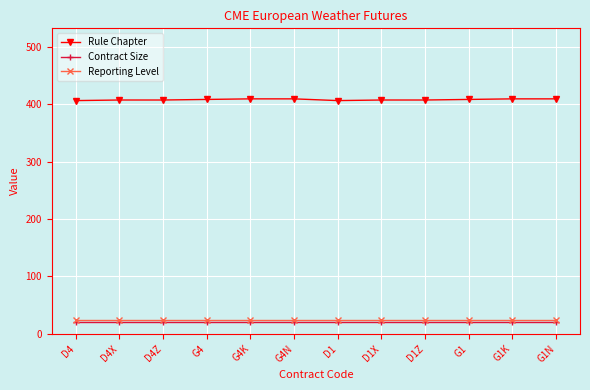

True or false: Reporting Level and Rule Chapter intersect in this chart.

False